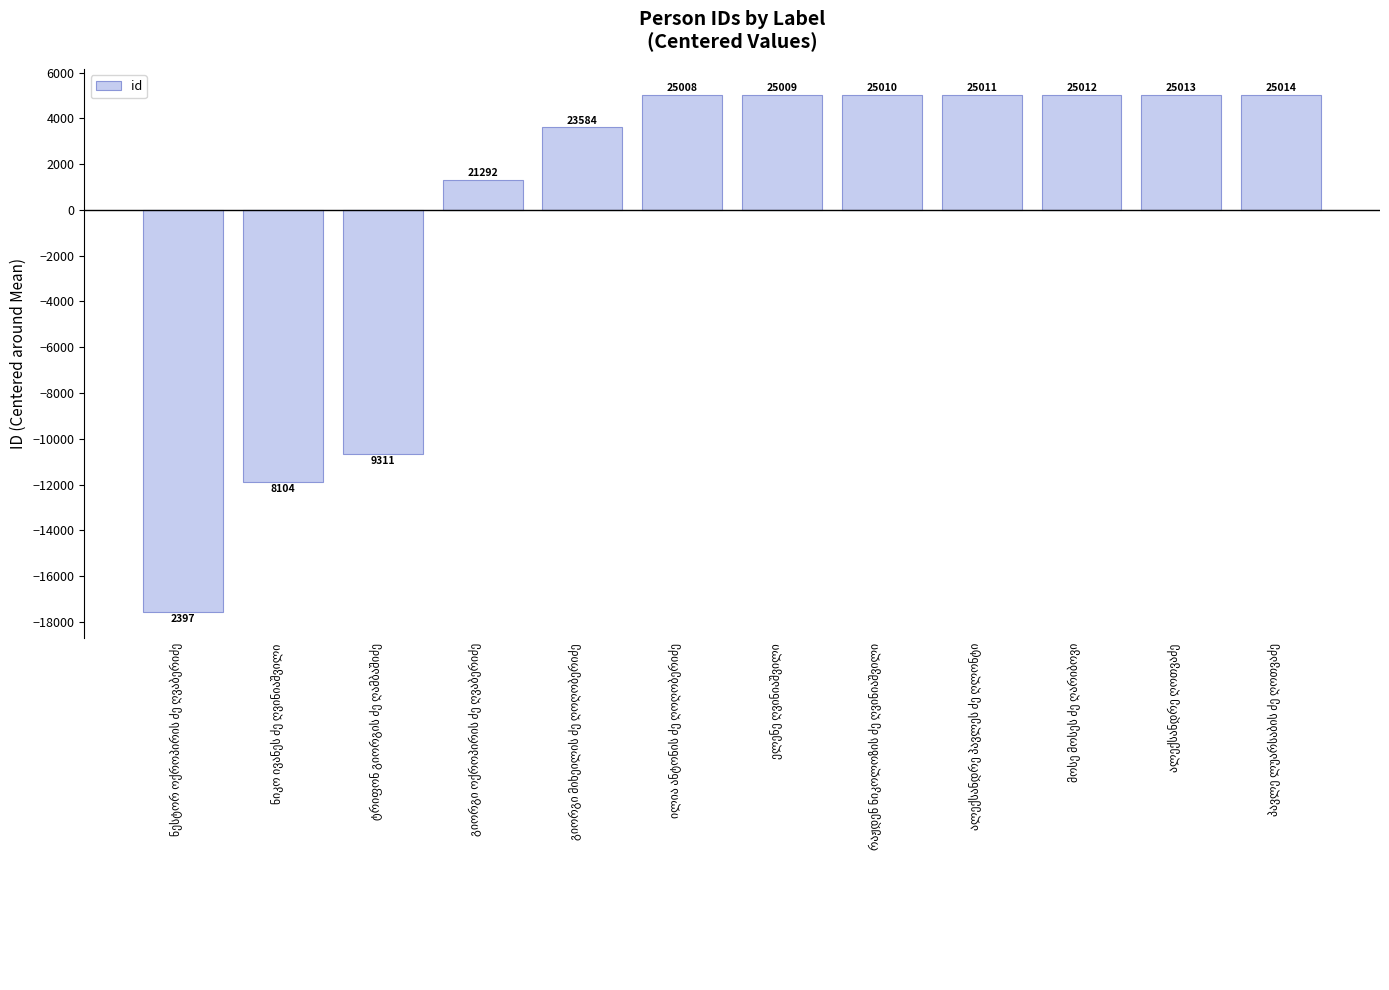

Reading left to right, what are all the values shown in this chart?

-17583.4	-11876.4	-10669.4	1311.6	3603.6	5027.6	5028.6	5029.6	5030.6	5031.6	5032.6	5033.6